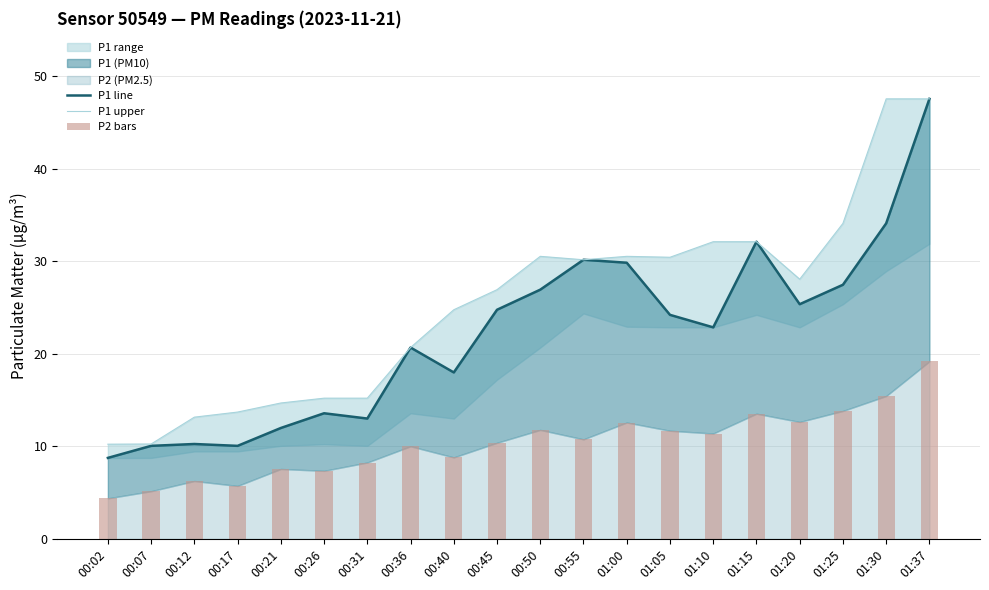

Which series has the largest total across all categories?

P1 upper